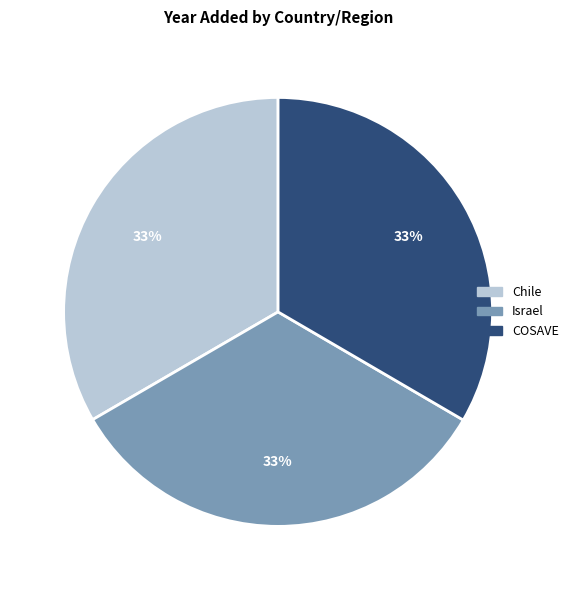

Is it true that COSAVE is 44% of the pie?

False